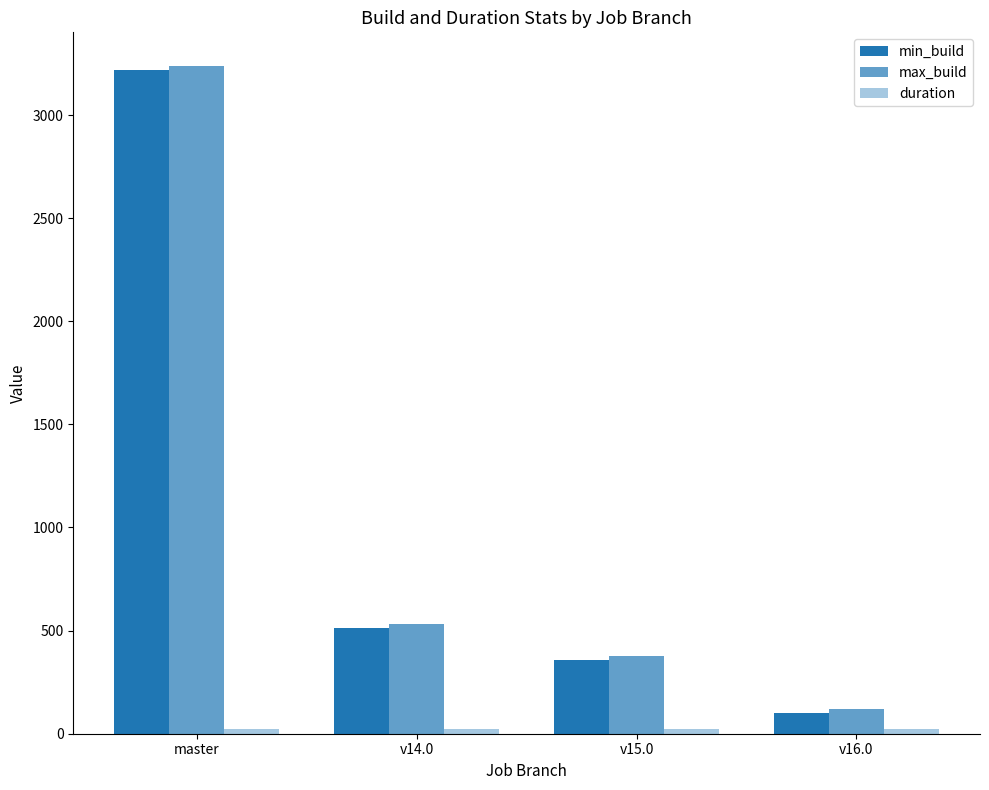

How many data points does each series have?

4